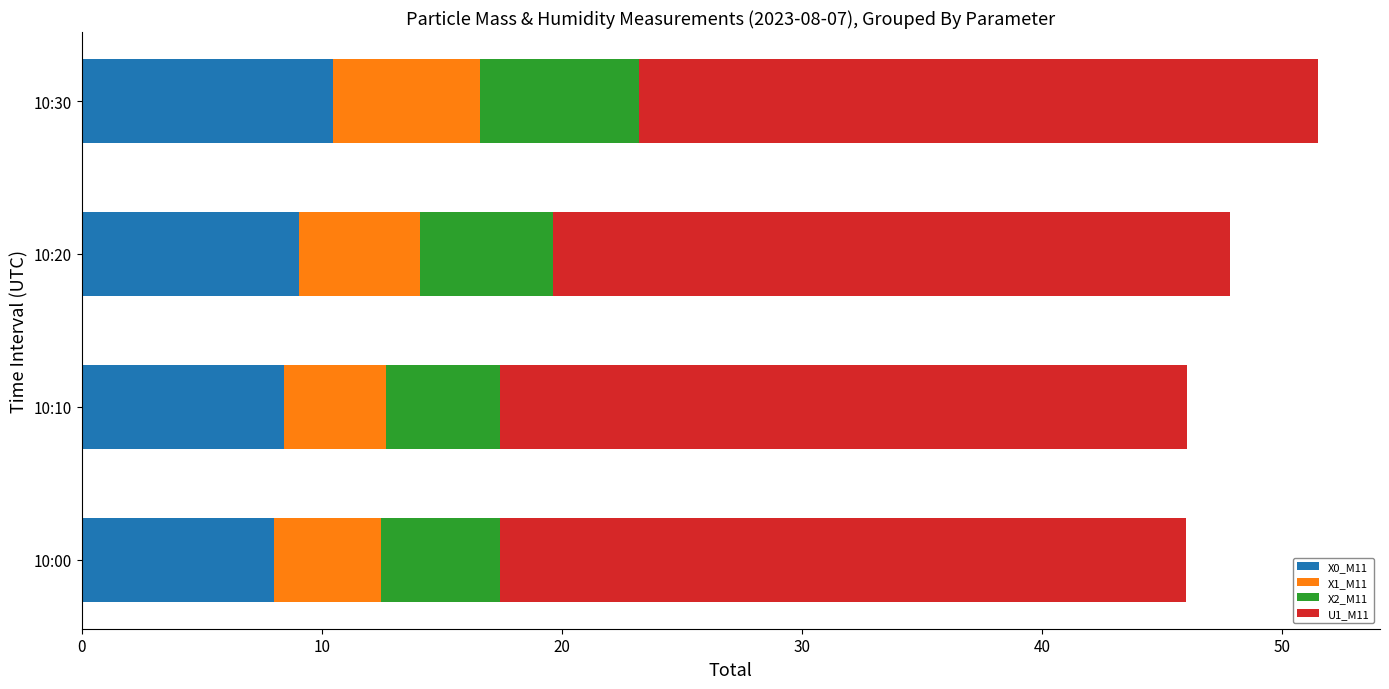

Is it true that X0_M11 equals 12.3 at 10:10?

False